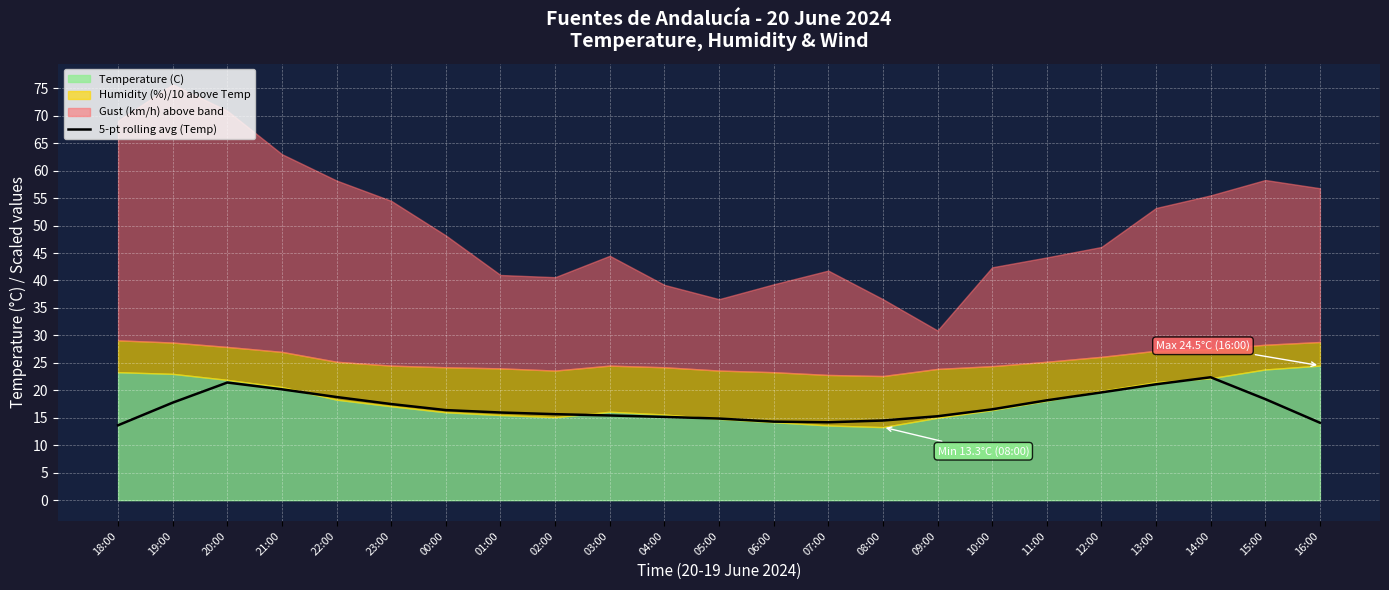

What is the difference between the maximum and minimum values?

8.7